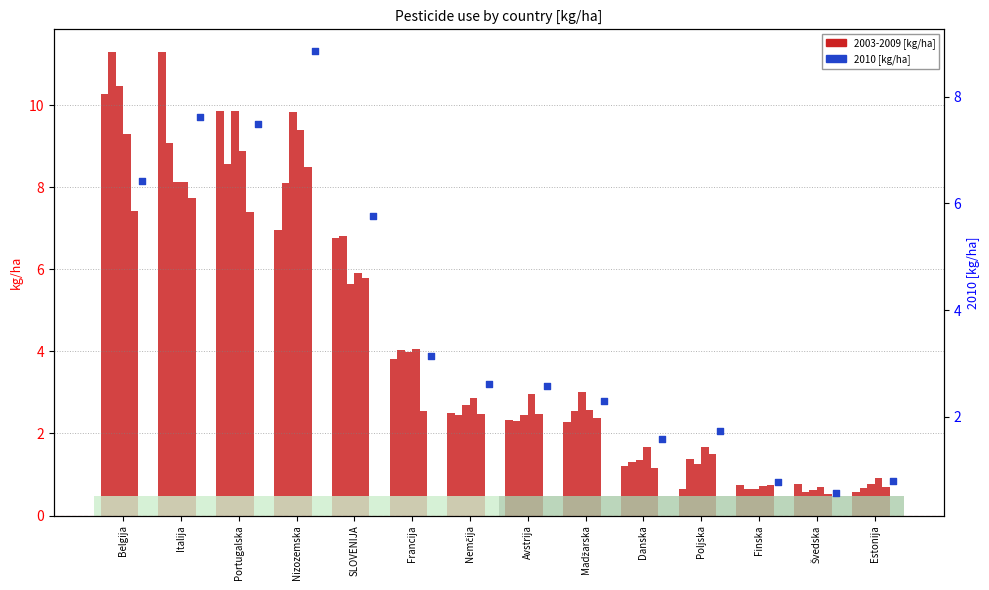

At how many categories does at least one series exceed 4?

6